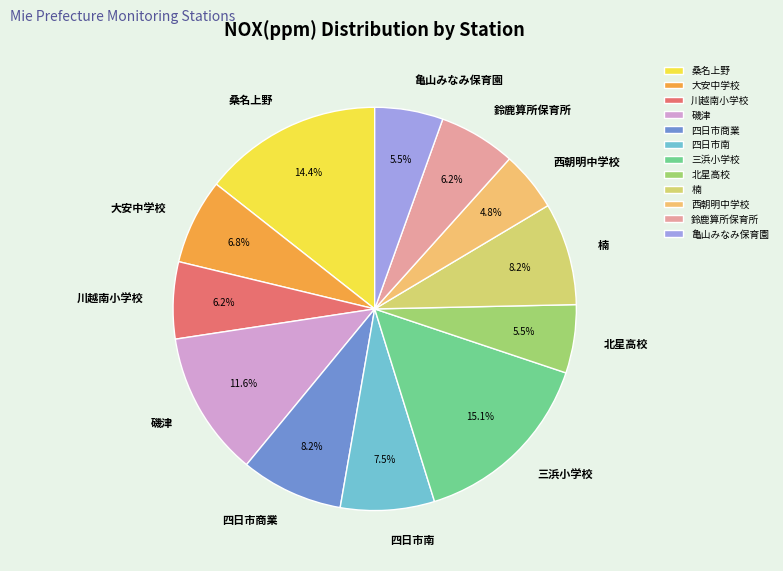

What portion of the pie excludes 亀山みなみ保育園?

94.5%